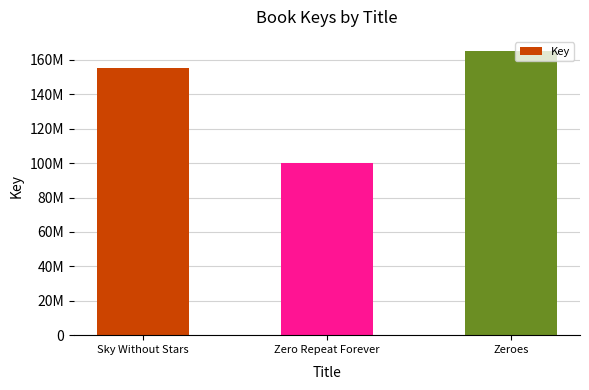

How many data points are above 155210328?

1